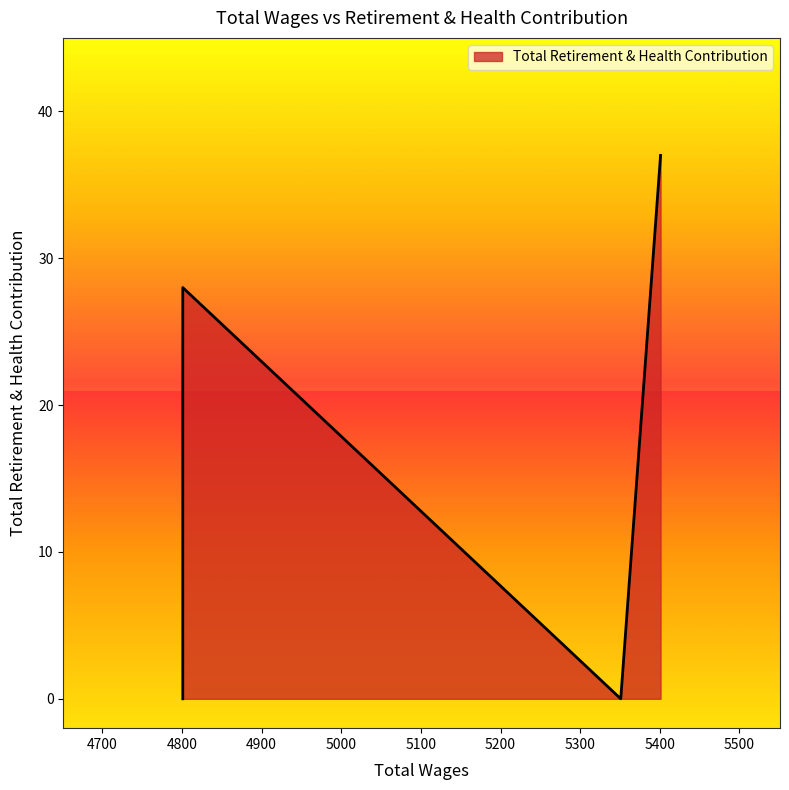

How many interior local peaks (higher than both neighbors) does the data have?

1